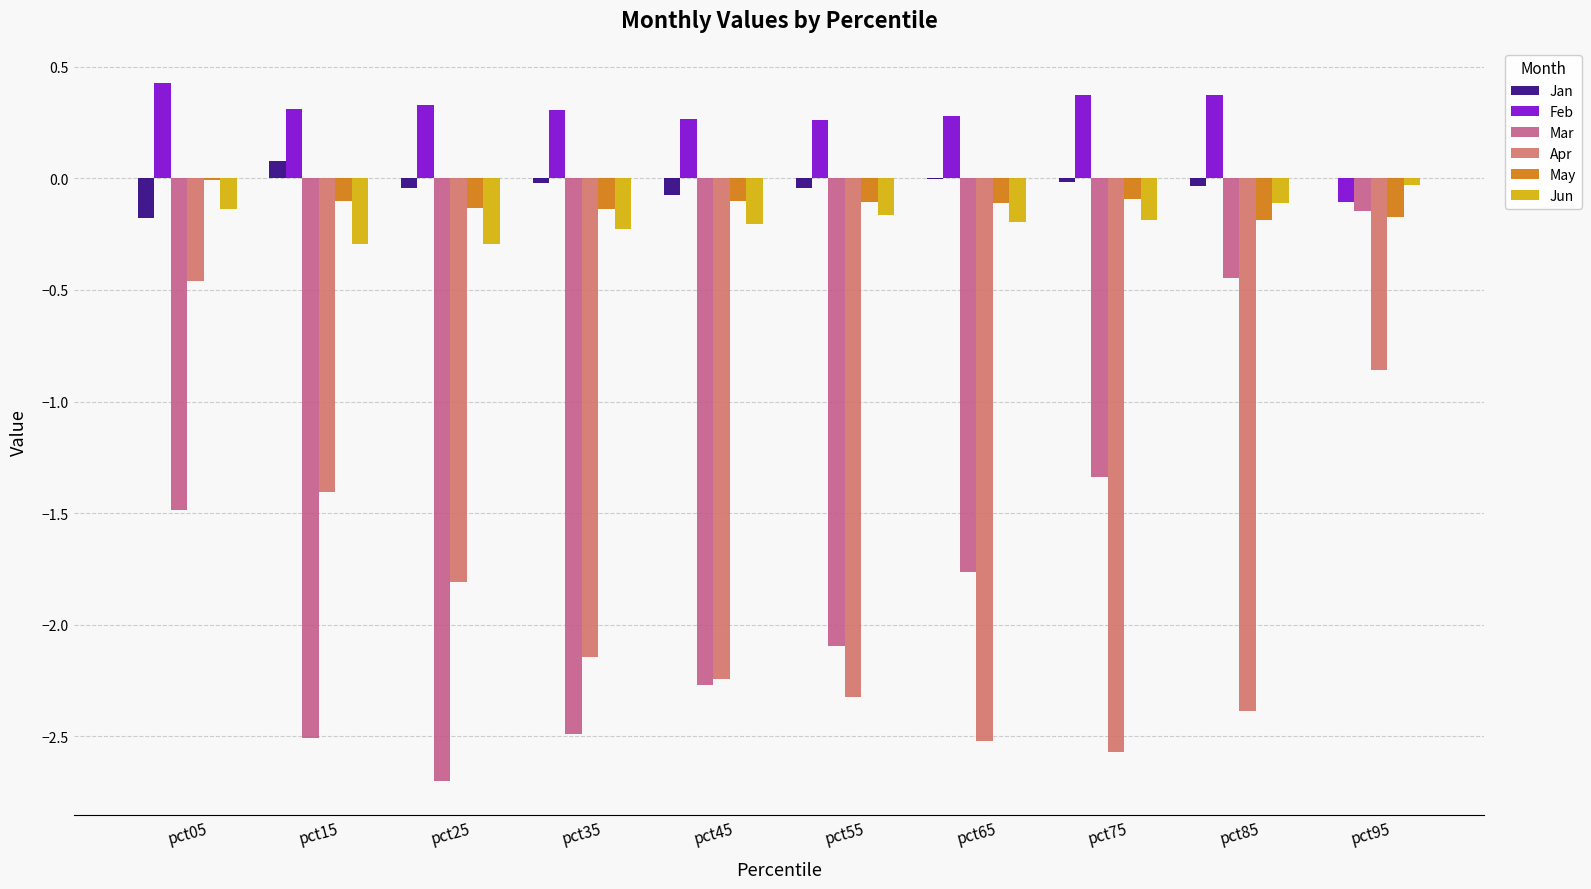

Which series has the widest spread of values?

Mar